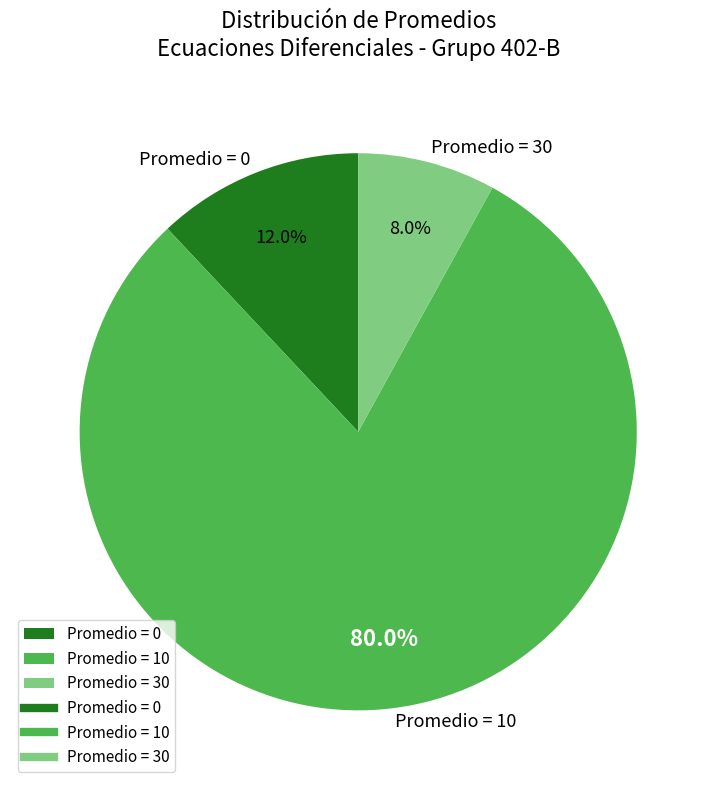

Is there a majority slice in this chart?

Yes